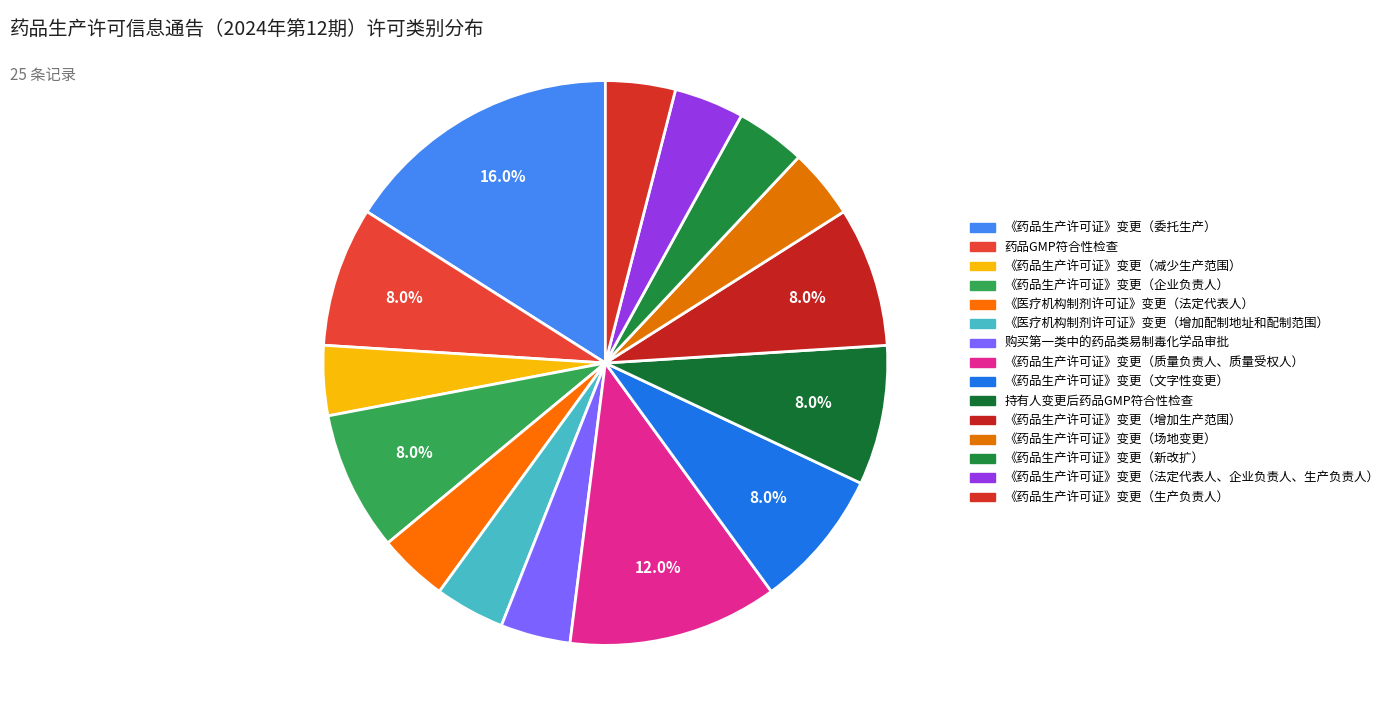

To the nearest percent, what portion does 《药品生产许可证》变更（文字性变更） represent?

8%